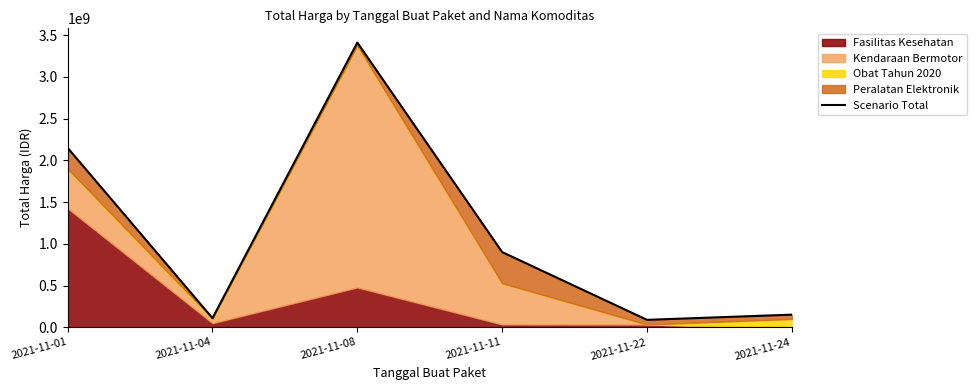

What is the average value?

1135035048